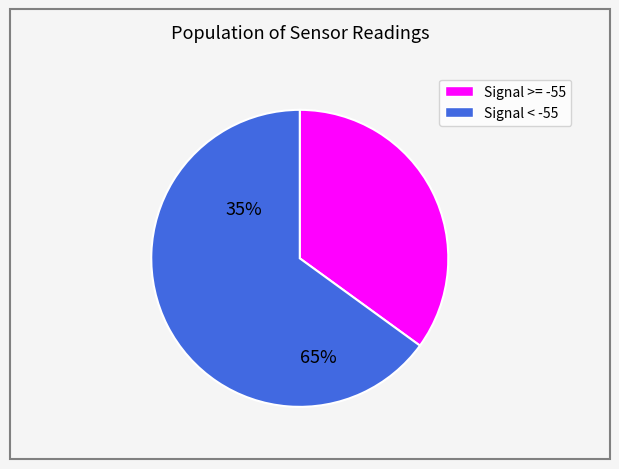

Is there any slice that represents more than half of the pie?

Yes